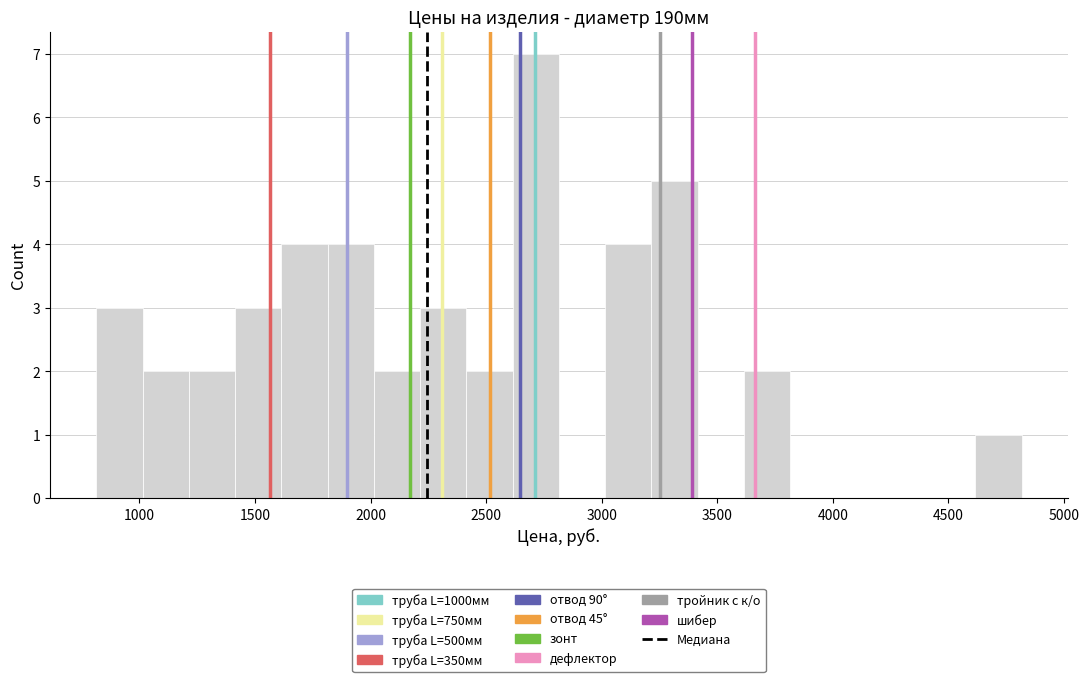

Over which range of the x-axis is the bar tallest?

2600 to 2800